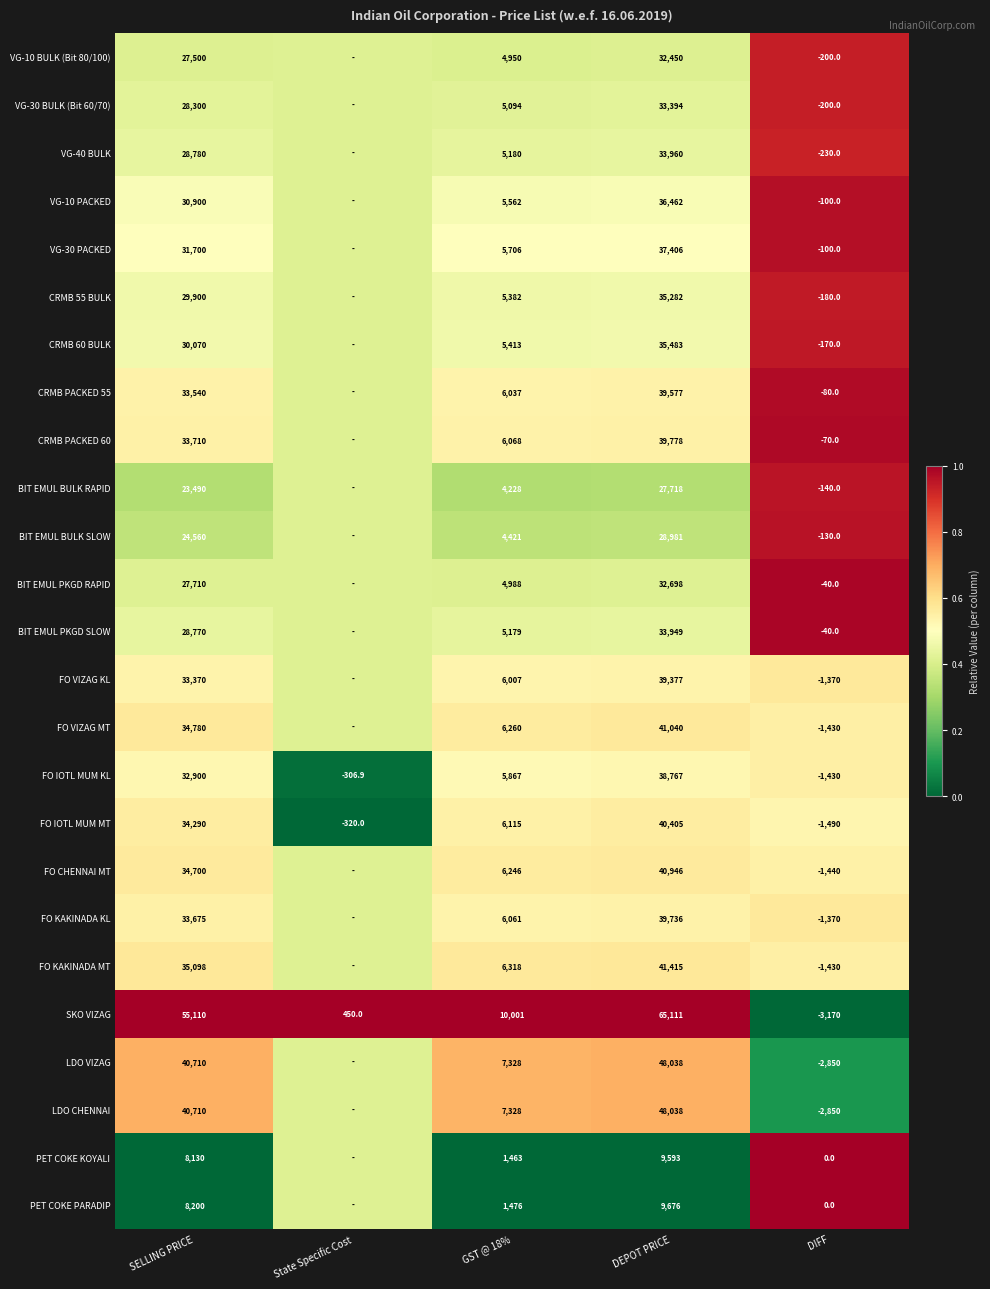

Which series changed the most between DEPOT PRICE and DIFF?

SKO VIZAG